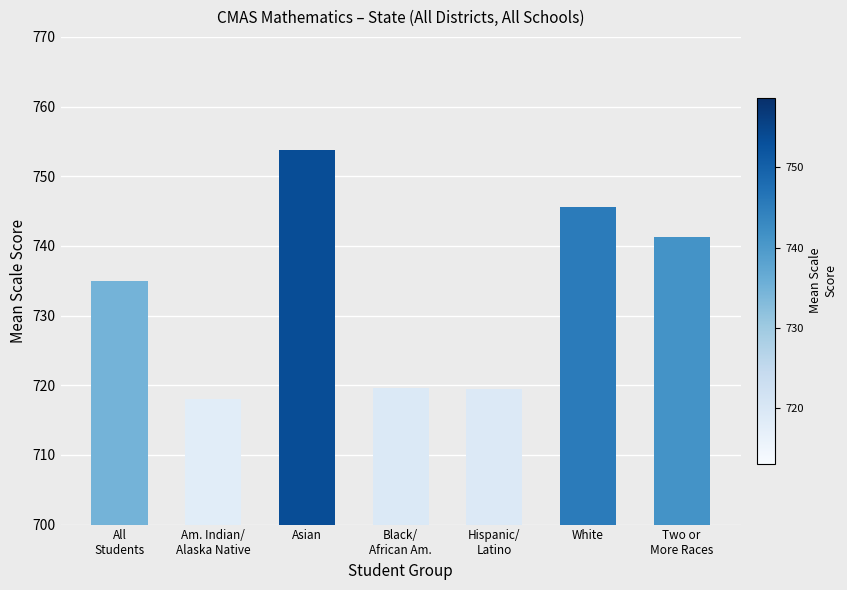

Which category has the lowest value across all series?

Am. Indian/
Alaska Native